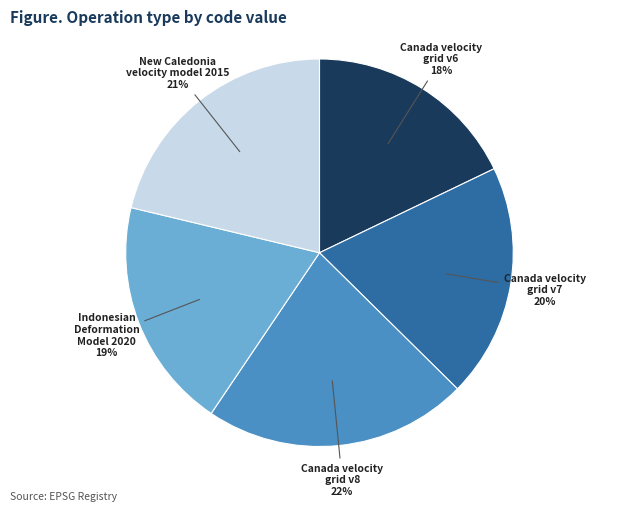

To the nearest percent, what is the combined percentage of Canada velocity grid v6 and Indonesian Deformation Model 2020?

37%